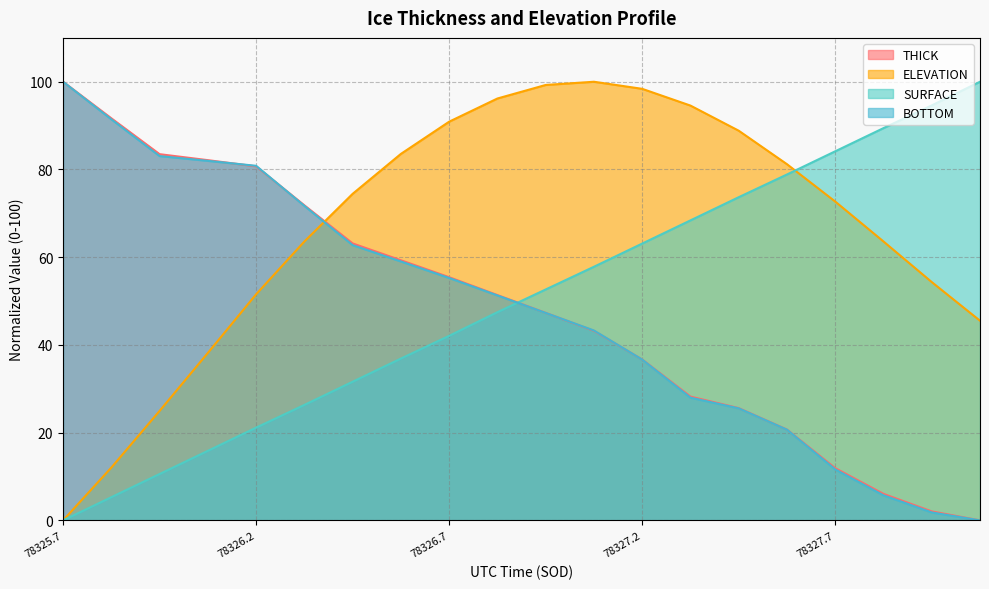

How many times do BOTTOM and ELEVATION cross each other?

1